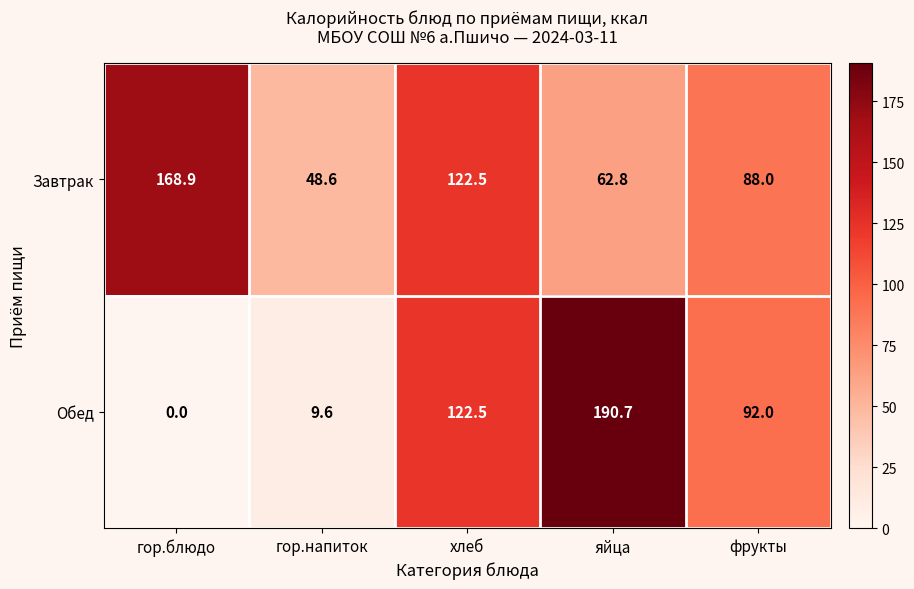

Between гор.блюдо and яйца, which series saw the biggest shift?

Обед